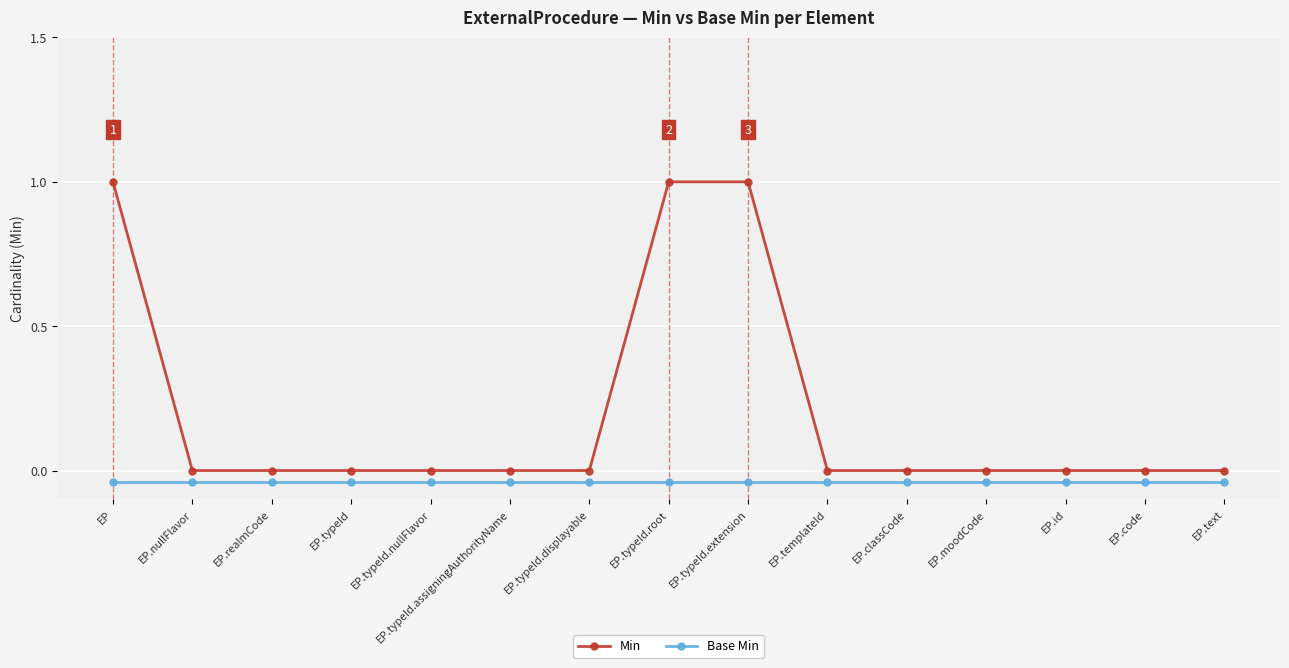

Is it true that Base Min equals -0.0 at EP.typeId.root?

True